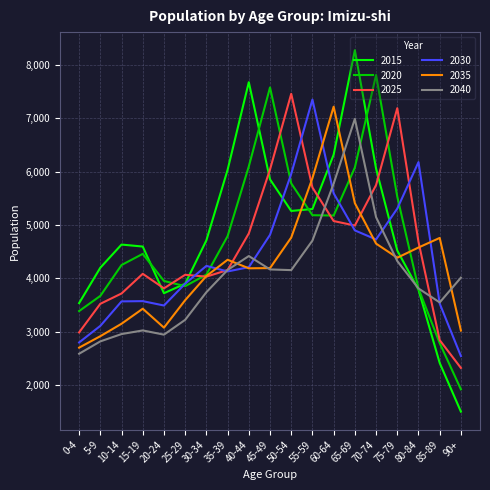

Which category has the lowest value in the 2025 series?

90+